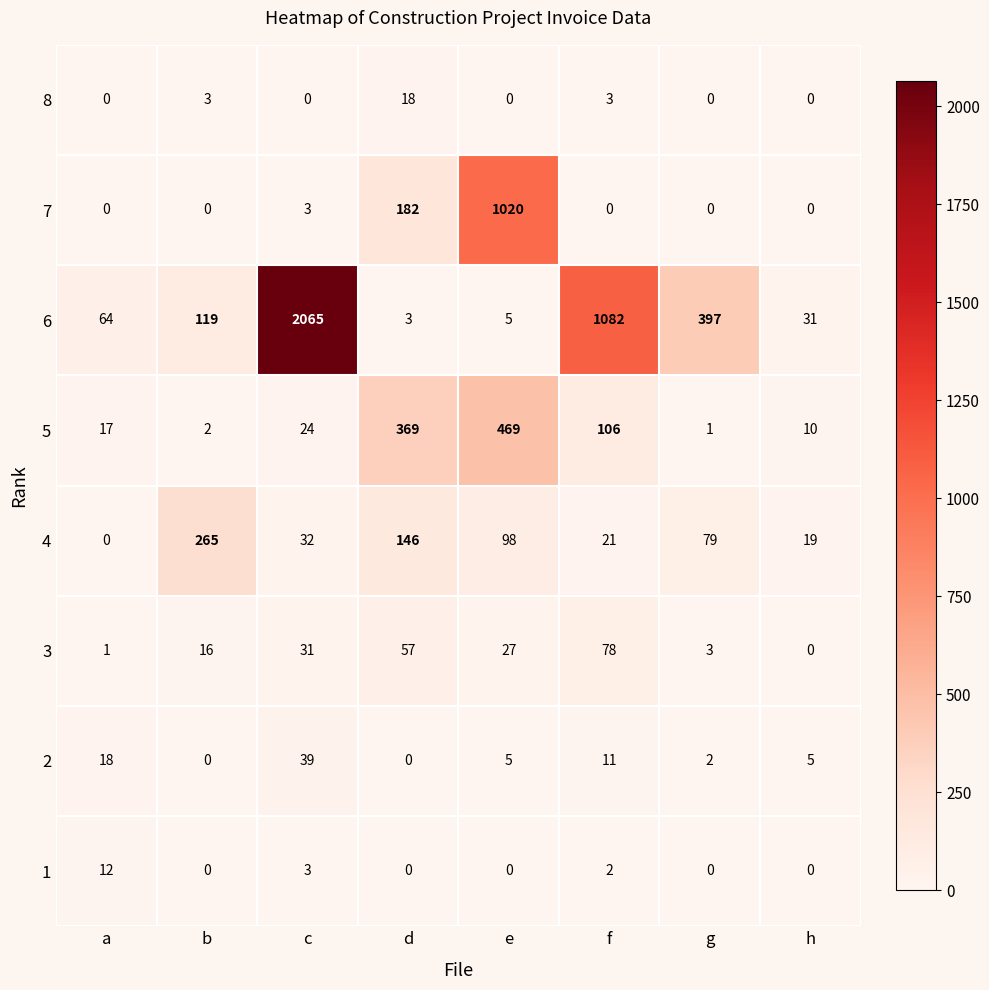

True or false: 7 has a value of 0 at h.

True